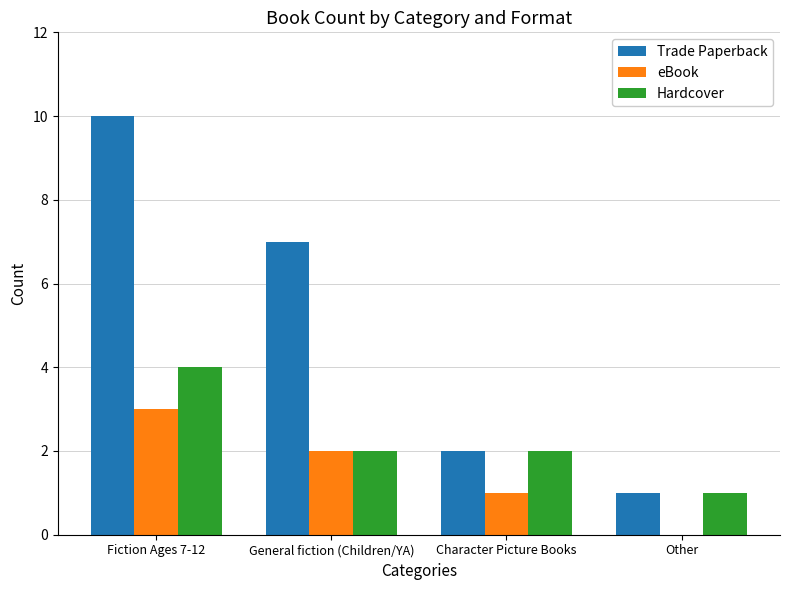

What is the maximum value for Hardcover?

4